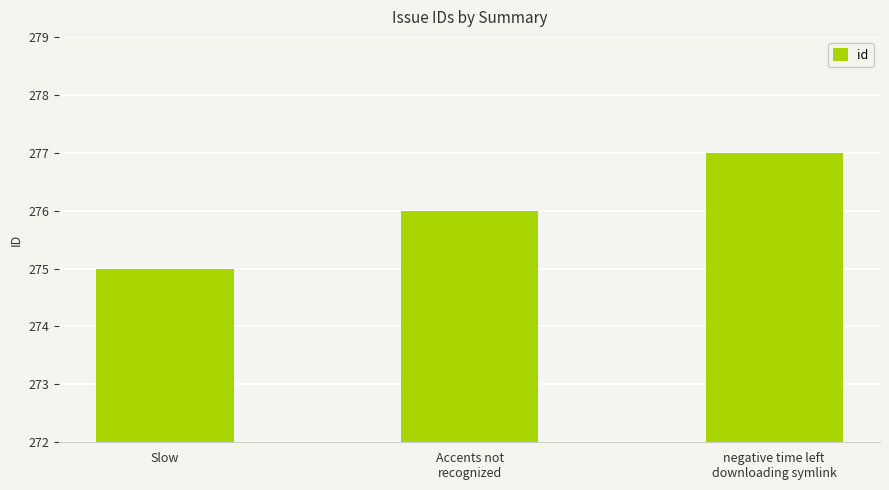

Does the chart contain any negative values?

No